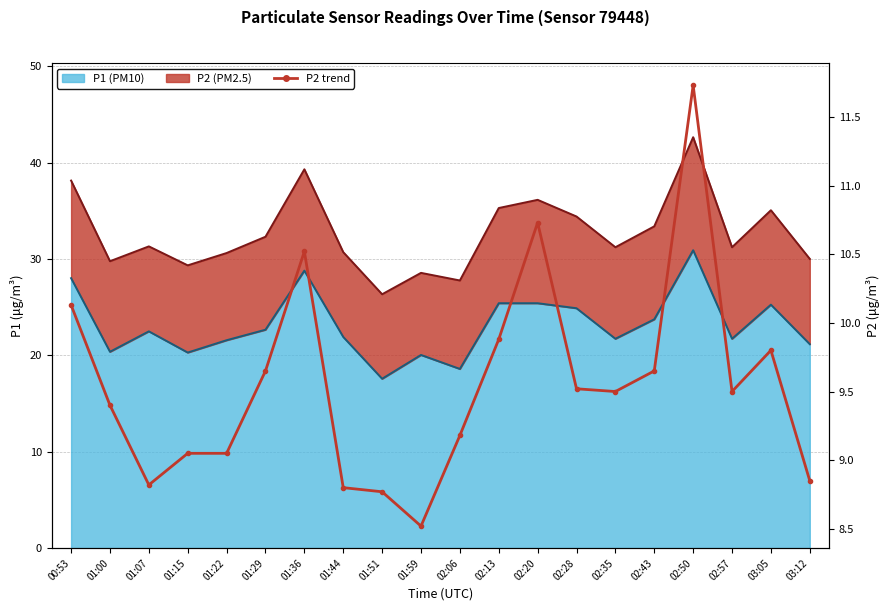

How many values are below 9?

5